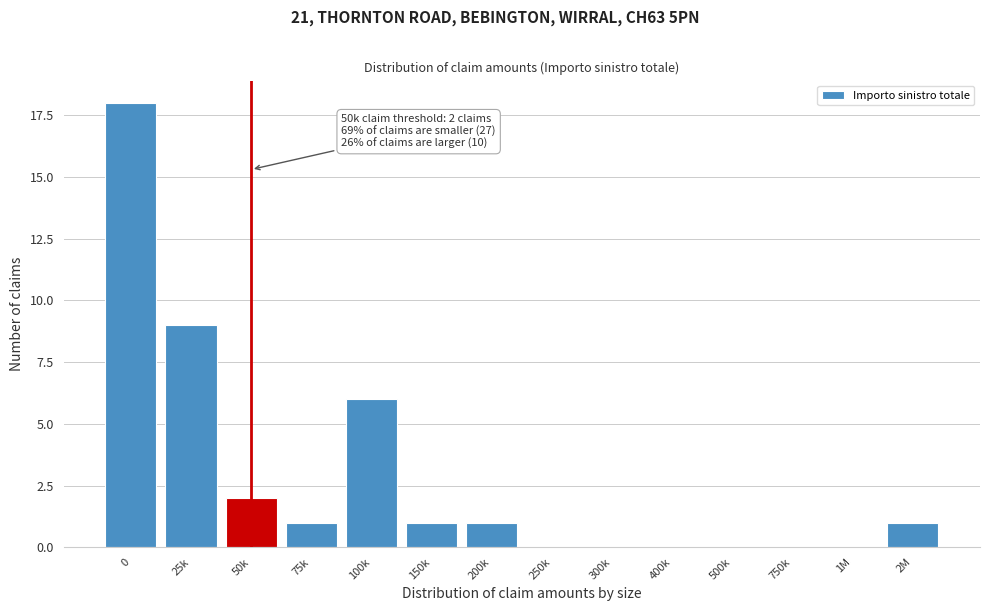

Reading left to right, what are all the values shown in this chart?

0=18	25k=9	50k=2	75k=1	100k=6	150k=1	200k=1	250k=0	300k=0	400k=0	500k=0	750k=0	1M=0	2M=1